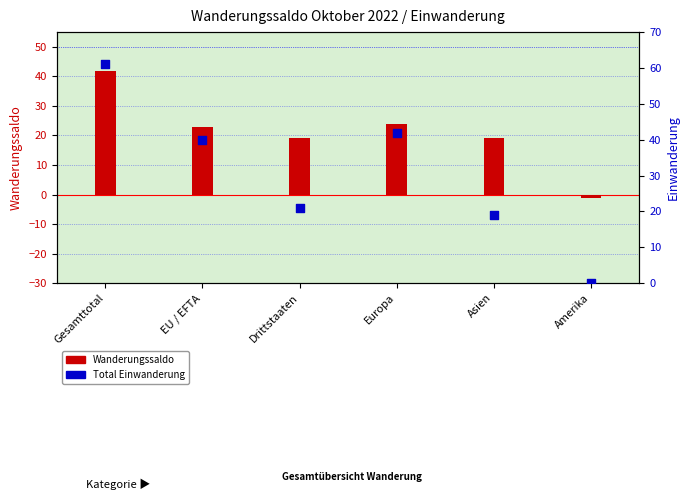

At which category is the sum across all series the highest?

Gesamttotal